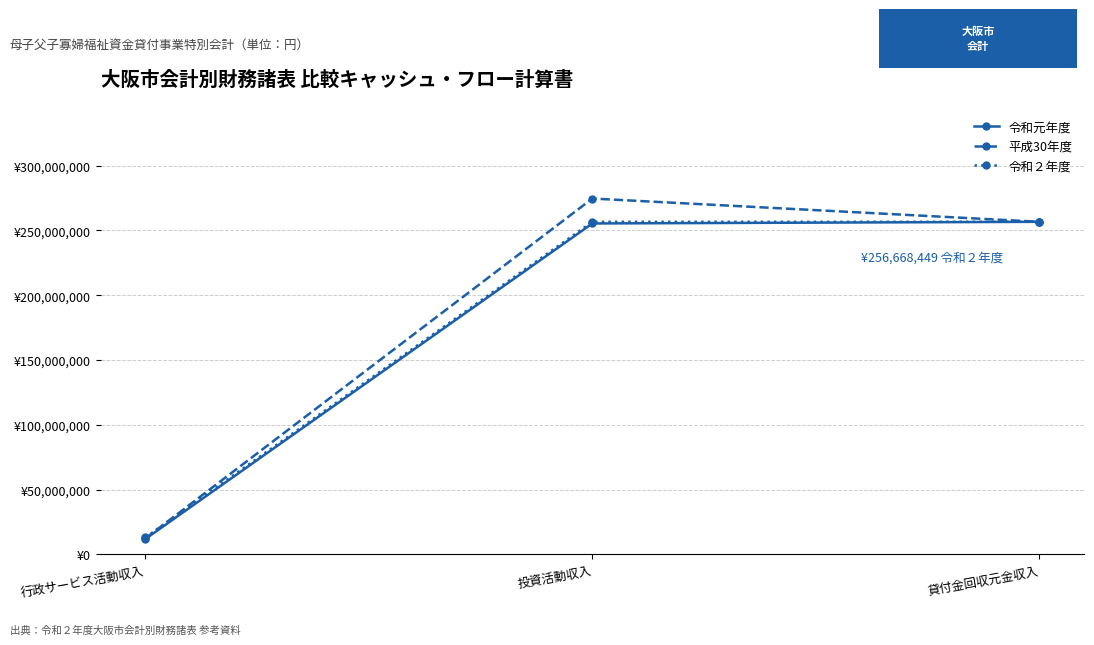

Which series has the largest total across all categories?

平成30年度